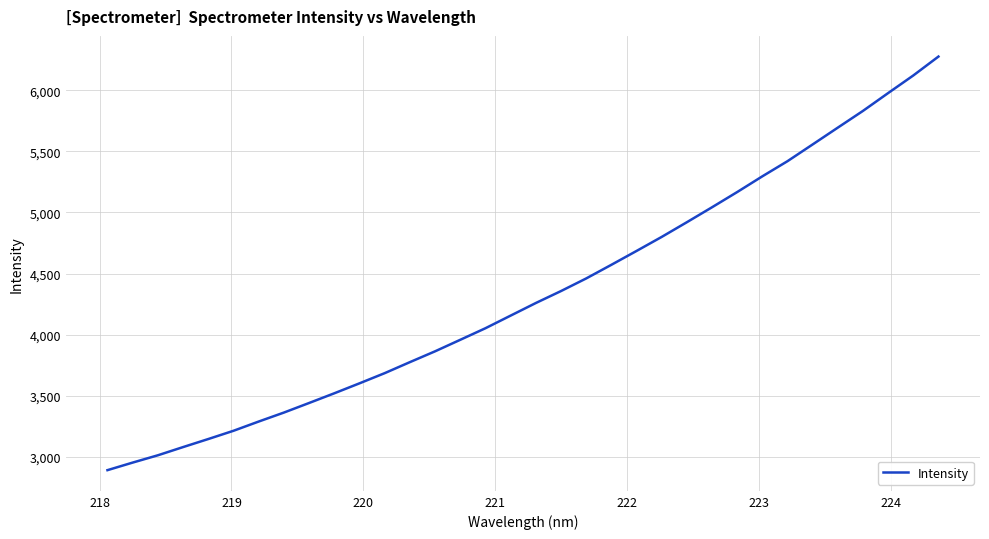

What is the minimum value shown in the chart?

2891.0